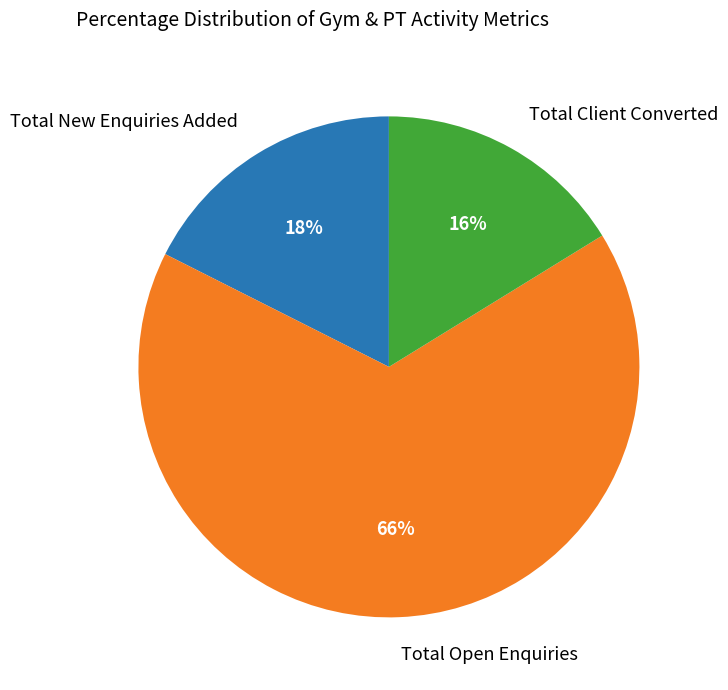

To the nearest percent, what is the average slice percentage?

33%